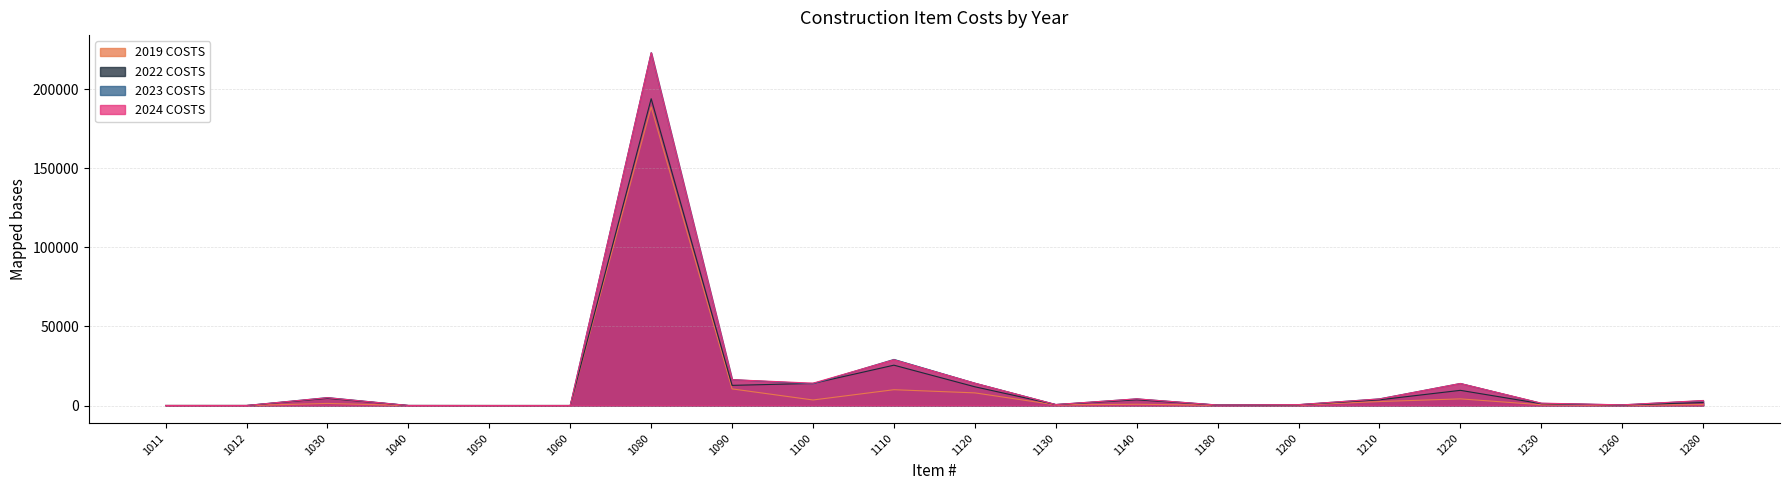

Which label corresponds to the largest value in the chart?

1080